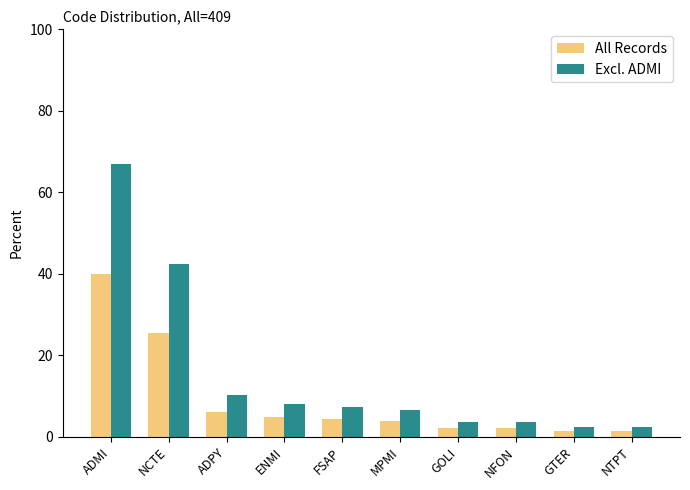

What is the maximum value for Excl. ADMI?

66.9